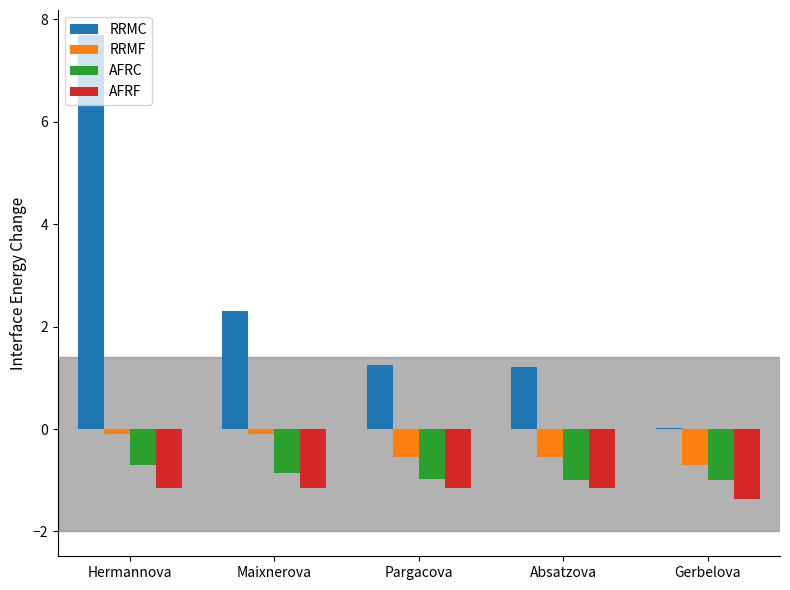

Which series changed the most between Pargacova and Gerbelova?

RRMC